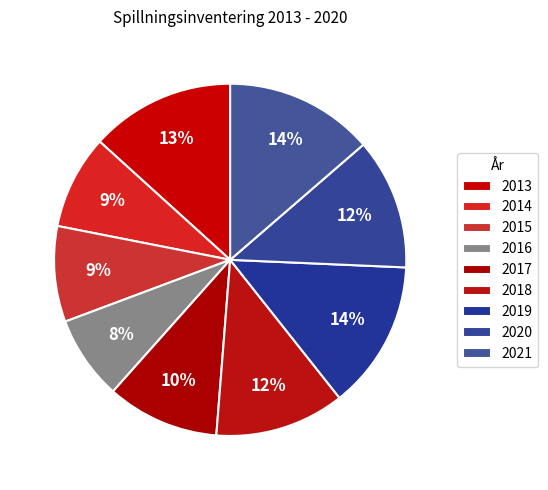

How many slices are in this pie chart?

9